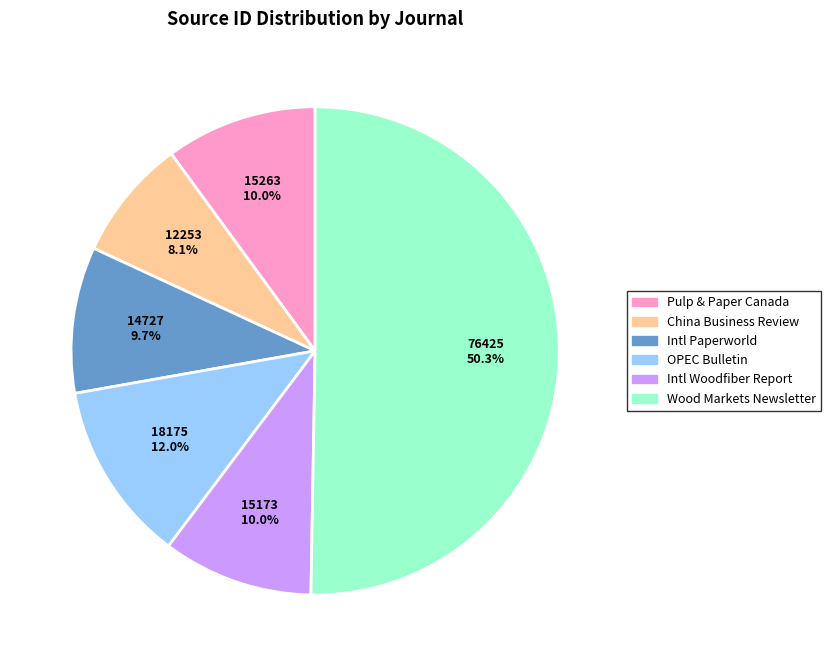

How many slices are in this pie chart?

6